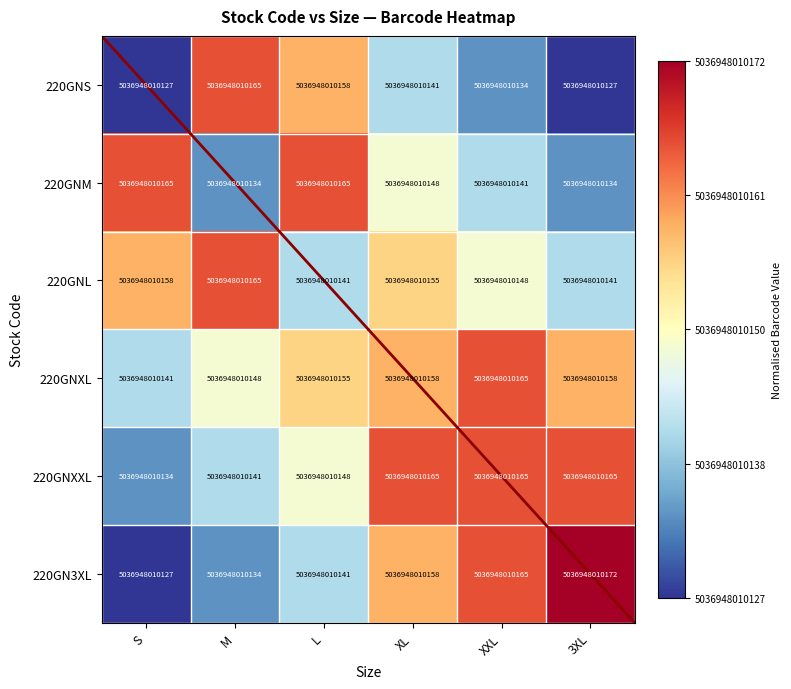

Reading left to right, what are all the values shown in this chart?

220GNS: S=5036948010127.0	M=5036948010165.0	L=5036948010158.0	XL=5036948010141.0	XXL=5036948010134.0	3XL=5036948010127.0
220GNM: S=5036948010165.0	M=5036948010134.0	L=5036948010165.0	XL=5036948010148.0	XXL=5036948010141.0	3XL=5036948010134.0
220GNL: S=5036948010158.0	M=5036948010165.0	L=5036948010141.0	XL=5036948010155.0	XXL=5036948010148.0	3XL=5036948010141.0
220GNXL: S=5036948010141.0	M=5036948010148.0	L=5036948010155.0	XL=5036948010158.0	XXL=5036948010165.0	3XL=5036948010158.0
220GNXXL: S=5036948010134.0	M=5036948010141.0	L=5036948010148.0	XL=5036948010165.0	XXL=5036948010165.0	3XL=5036948010165.0
220GN3XL: S=5036948010127.0	M=5036948010134.0	L=5036948010141.0	XL=5036948010158.0	XXL=5036948010165.0	3XL=5036948010172.0